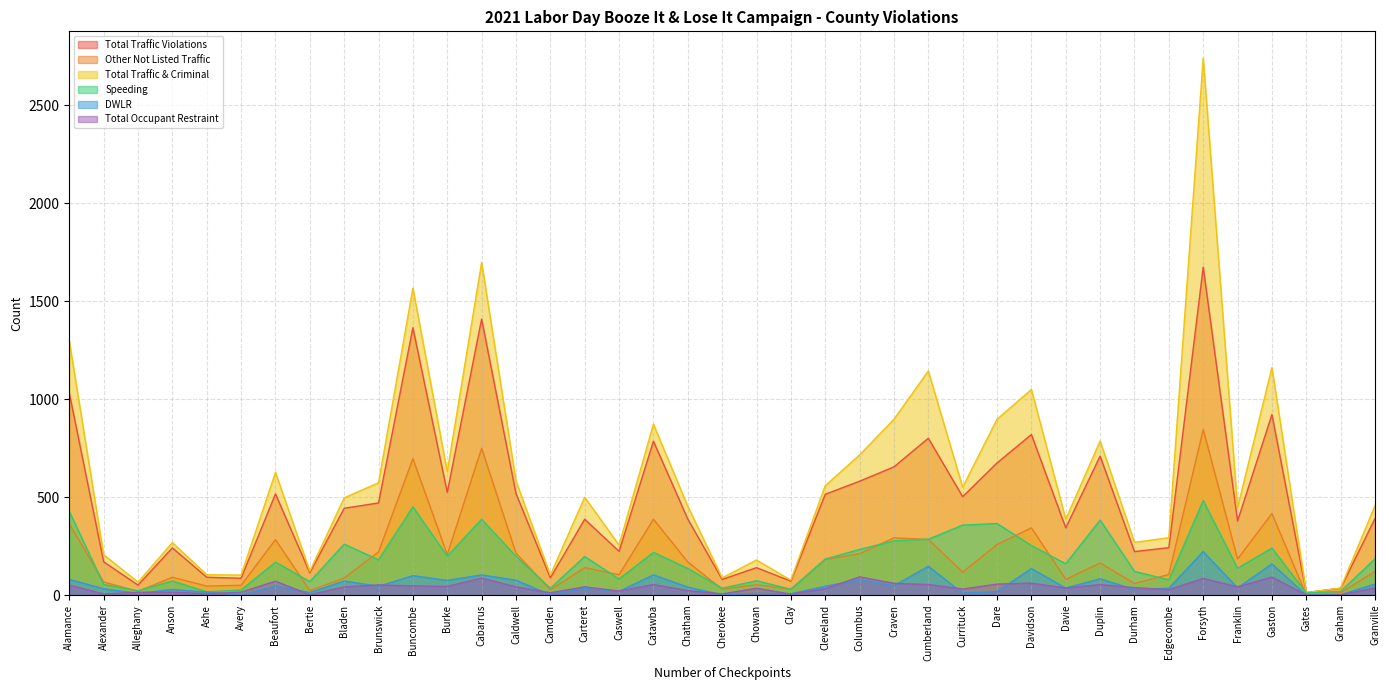

Where is Total Traffic Violations nearest to the value 843?

Davidson